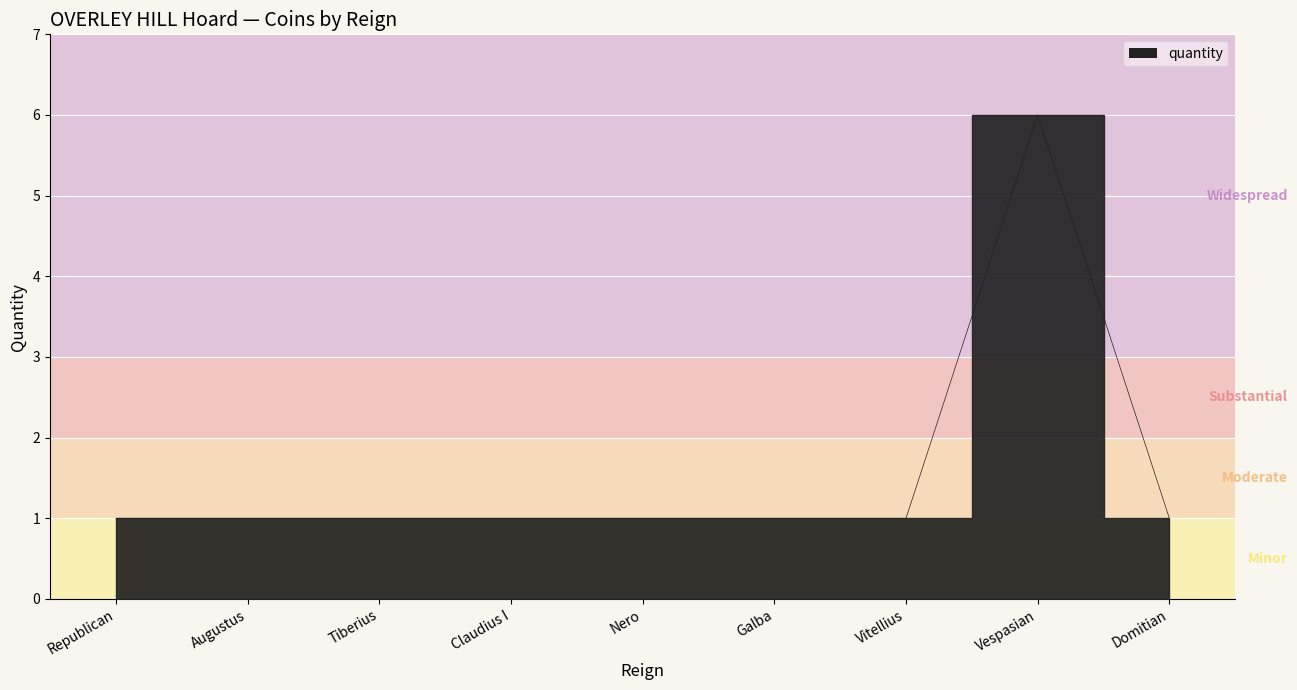

What is the value of the 7th point from the left?

1